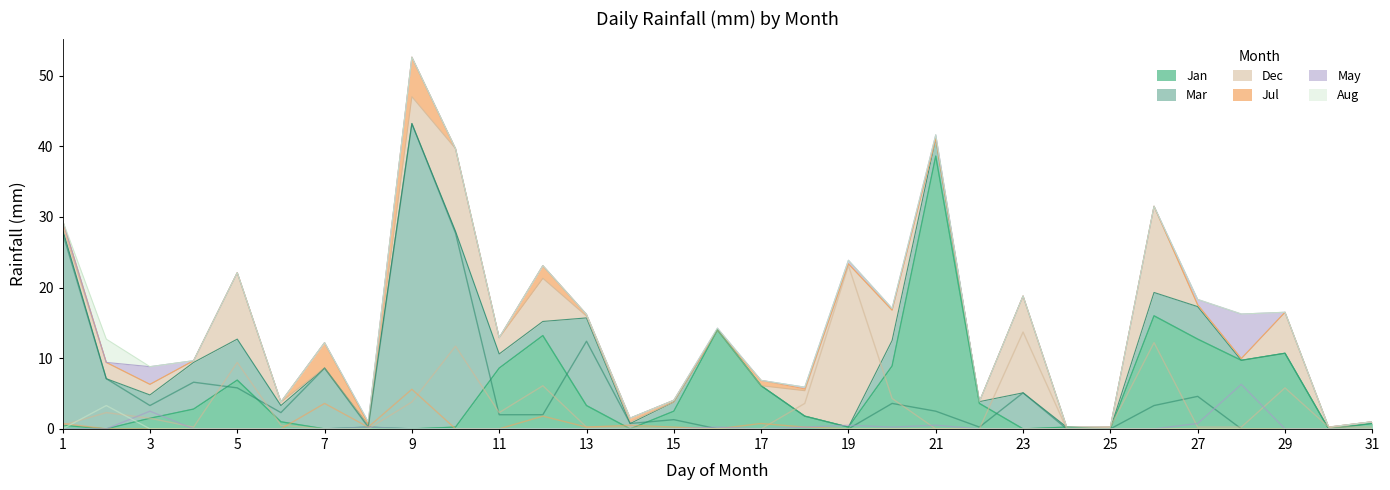

Reading left to right, transcribe all the data shown in this chart.

Jan: 0.5	0.0	1.5	2.8	6.9	1.0	0.0	0.2	0.0	0.2	8.6	13.2	3.3	0.0	2.5	14.0	6.1	1.8	0.2	8.9	38.6	3.6	0.0	0.2	0.0	16.0	12.7	9.7	10.7	0.0	0.8
Mar: 27.7	7.1	3.3	6.6	5.8	2.3	8.6	0.2	43.2	27.7	2.0	2.0	12.4	0.8	1.3	0.0	0.0	0.0	0.0	3.6	2.5	0.2	5.1	0.0	0.0	3.3	4.6	0.0	0.0	0.0	0.0
Dec: 0.5	2.3	1.5	0.2	9.4	0.5	0.0	0.0	3.8	11.7	2.3	6.1	0.2	0.2	0.0	0.0	0.0	3.6	23.1	4.3	0.0	0.0	13.7	0.0	0.2	12.2	0.2	0.2	5.8	0.2	0.2
Jul: 0.8	0.0	0.0	0.0	0.0	0.0	3.6	0.2	5.6	0.0	0.0	1.8	0.2	0.5	0.2	0.0	0.8	0.2	0.0	0.0	0.0	0.0	0.0	0.0	0.0	0.0	0.0	0.0	0.0	0.0	0.0
May: 0.0	0.0	2.5	0.0	0.0	0.0	0.0	0.2	0.0	0.0	0.0	0.0	0.0	0.0	0.0	0.2	0.0	0.2	0.5	0.2	0.5	0.0	0.0	0.0	0.0	0.0	0.8	6.3	0.0	0.0	0.0
Aug: 0.0	3.3	0.0	0.0	0.0	0.0	0.0	0.0	0.0	0.0	0.0	0.0	0.0	0.0	0.0	0.0	0.0	0.0	0.0	0.0	0.0	0.0	0.0	0.0	0.0	0.0	0.0	0.0	0.0	0.0	0.0